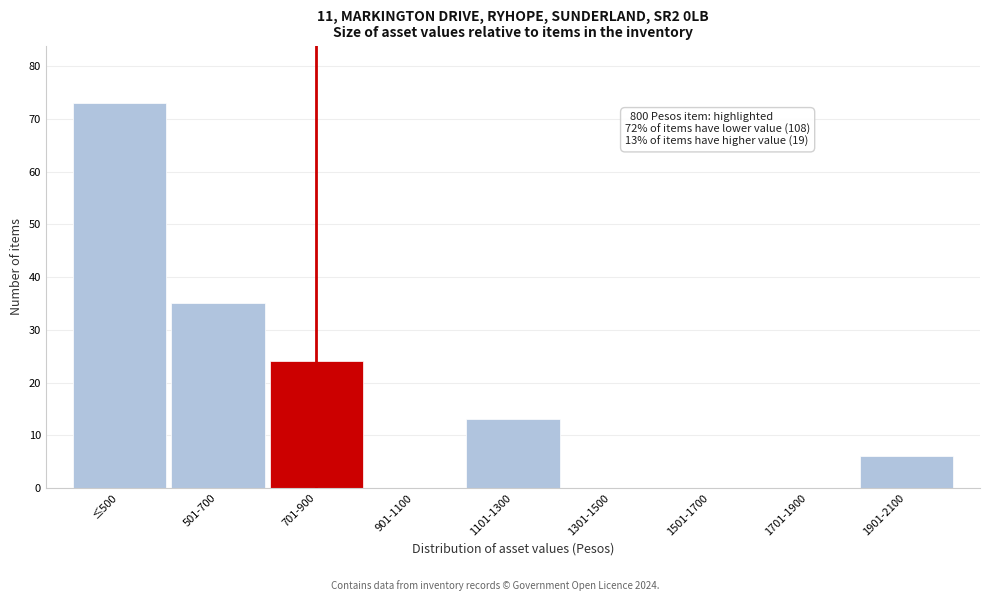

Reading left to right, extract all data points from this chart.

≤500=73	501-700=35	701-900=24	901-1100=0	1101-1300=13	1301-1500=0	1501-1700=0	1701-1900=0	1901-2100=6